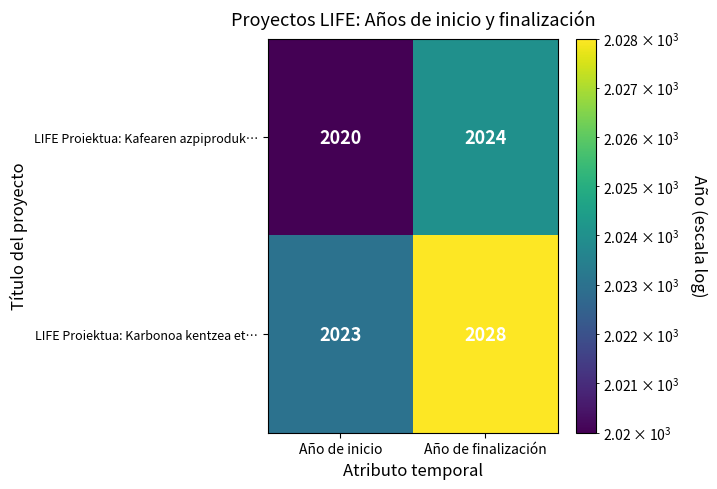

Reading left to right, extract all data points from this chart.

LIFE Proiektua: Kafearen azpiproduk…: Año de inicio=2020	Año de finalización=2024
LIFE Proiektua: Karbonoa kentzea et…: Año de inicio=2023	Año de finalización=2028